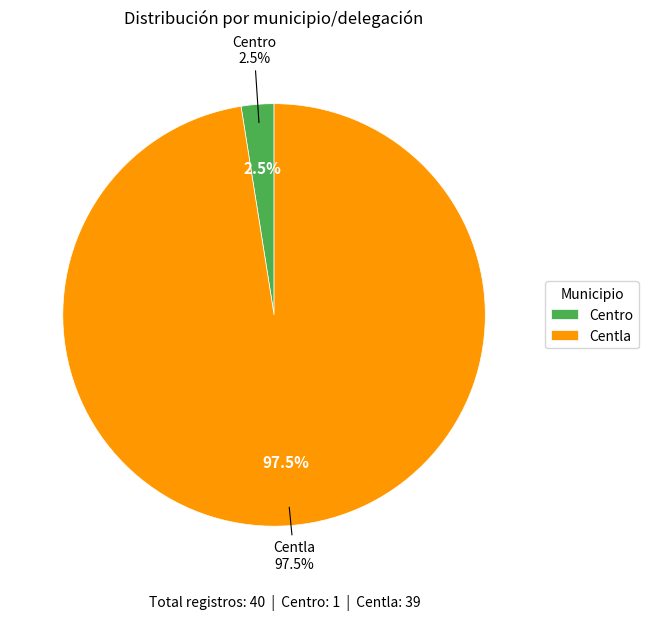

Which slice is the largest?

Centla